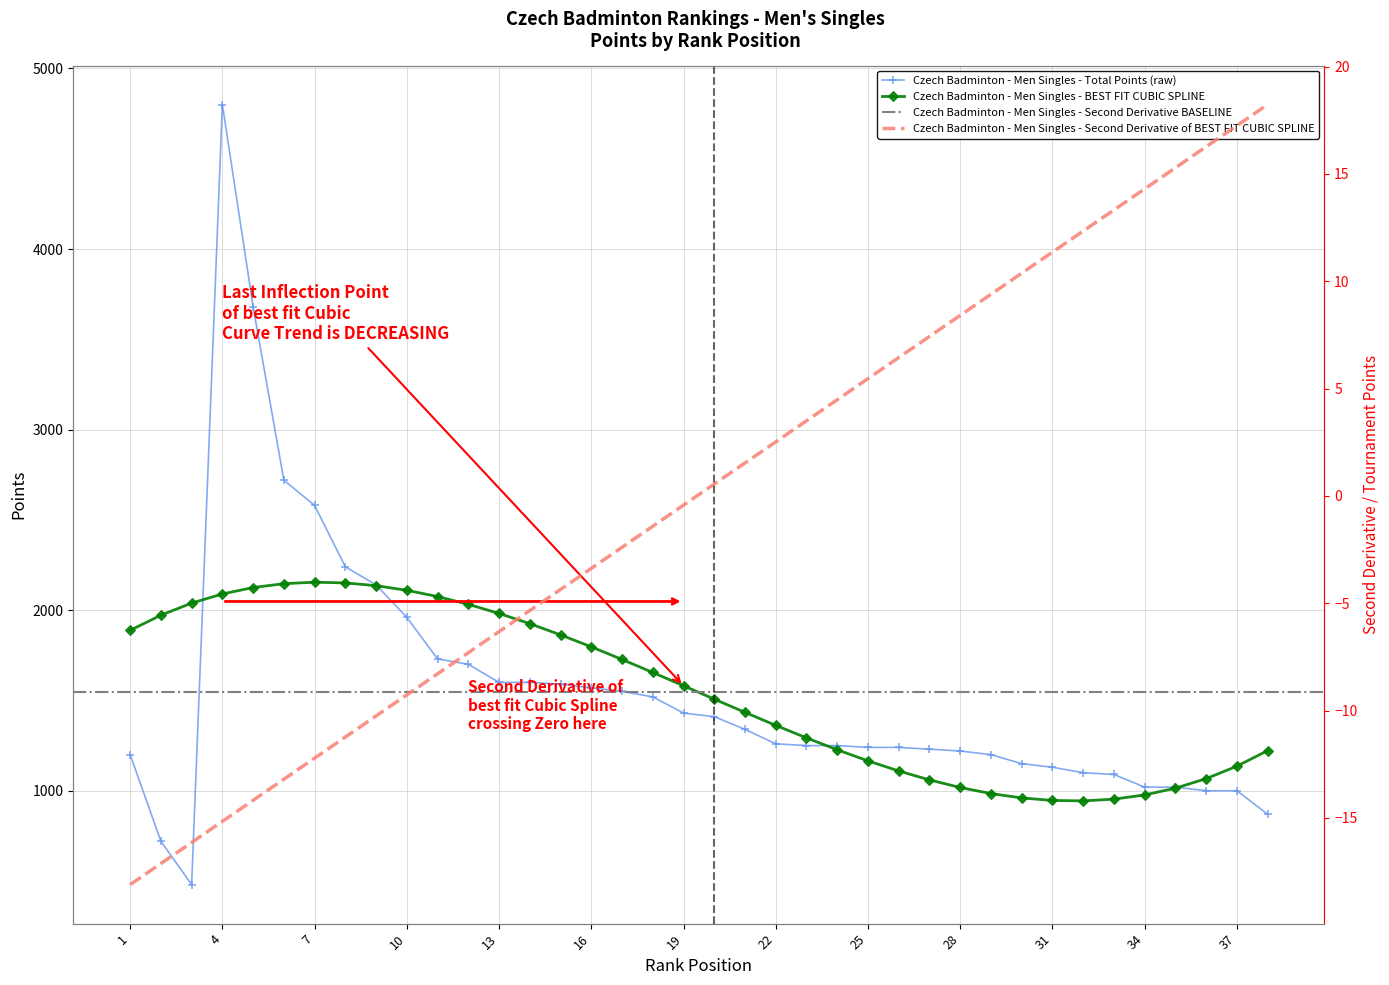

True or false: Rank has more than 0 interior local peaks.

False